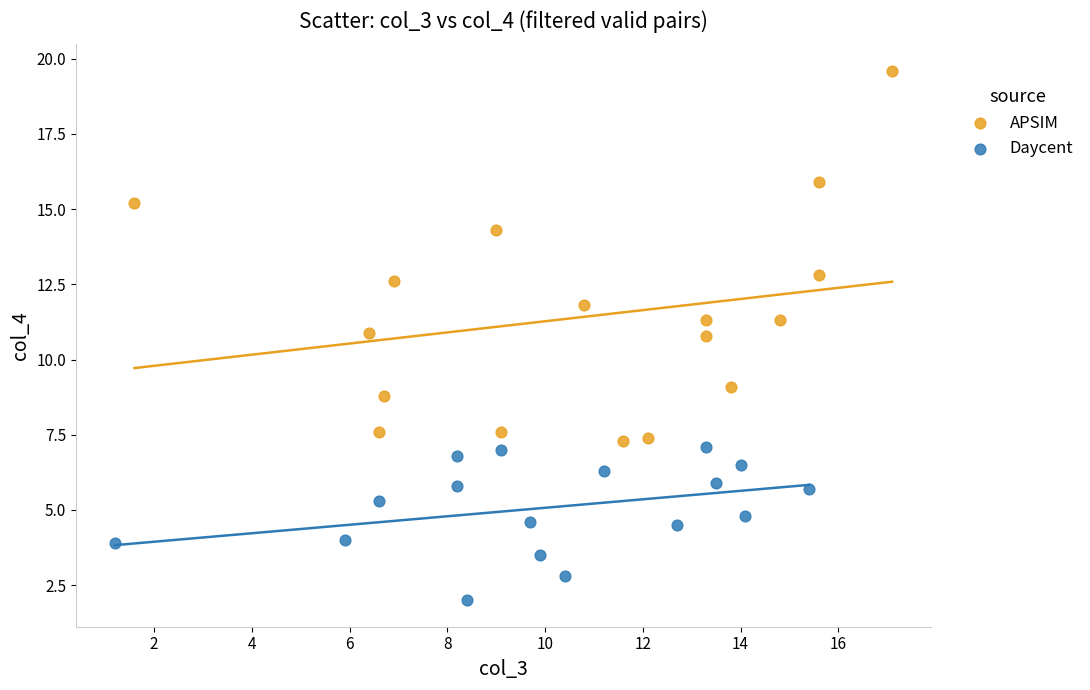

Which series reaches the minimum Y coordinate?

Daycent